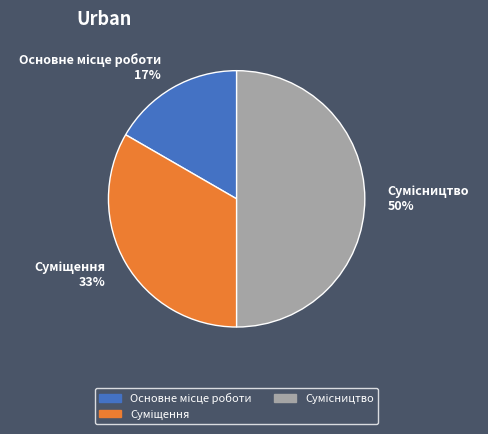

To the nearest percent, what is the average slice percentage?

33%